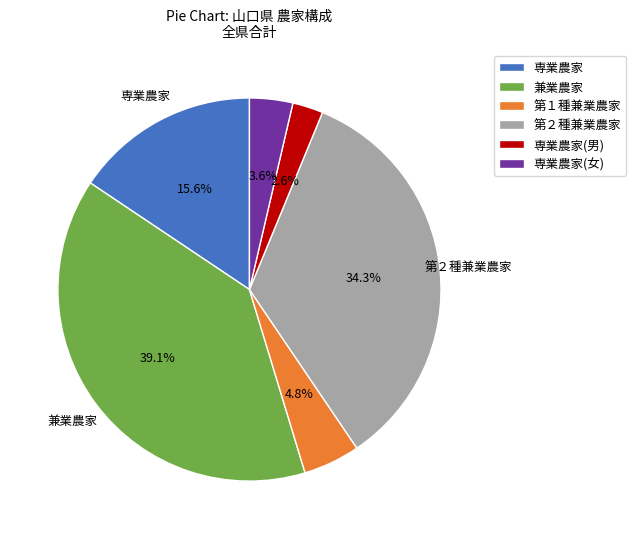

Does 第２種兼業農家 represent more than half of the total?

No